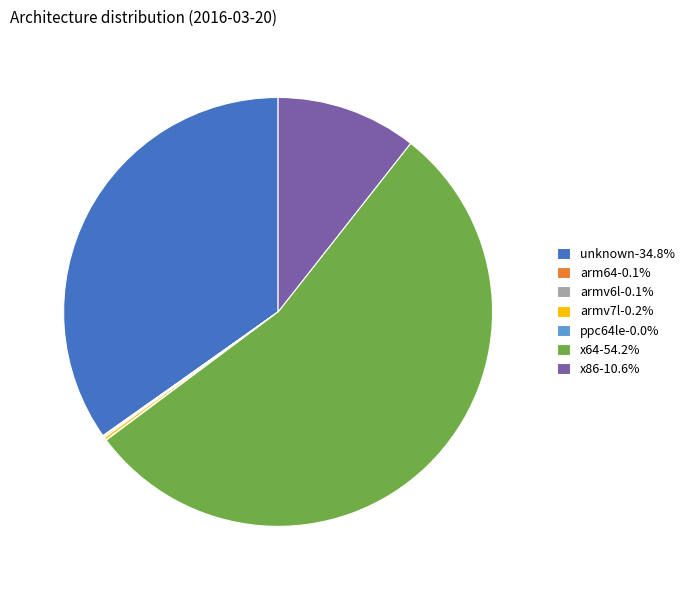

Does unknown-34.8% account for over 50% of the chart?

No